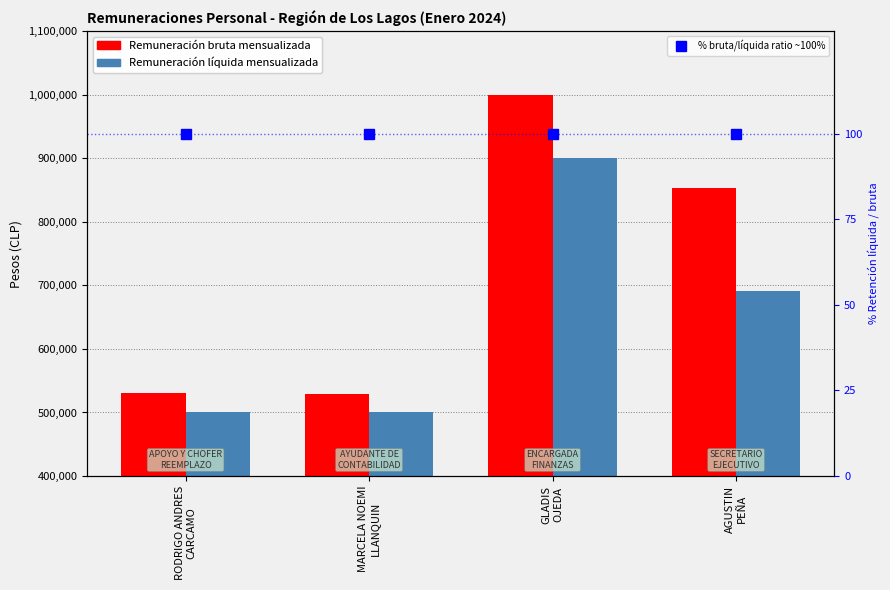

What are all the series names shown in the legend?

Remuneración bruta mensualizada, Remuneración líquida mensualizada, % bruta/líquida ratio ~100%